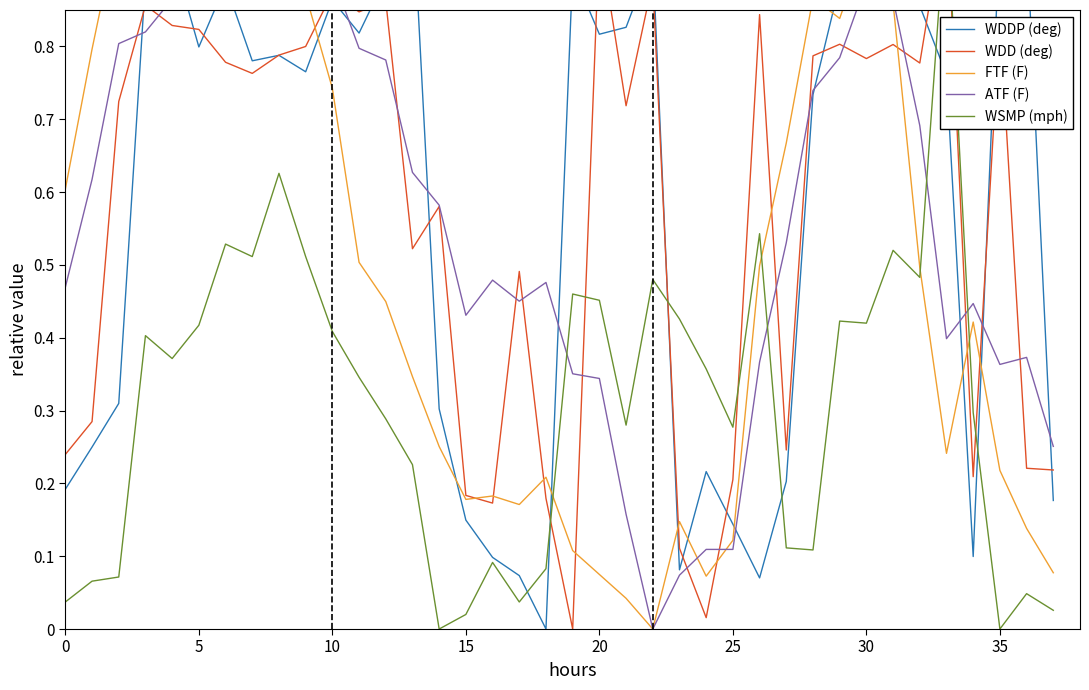

True or false: ATF (F) has more than 2 interior local peaks.

True